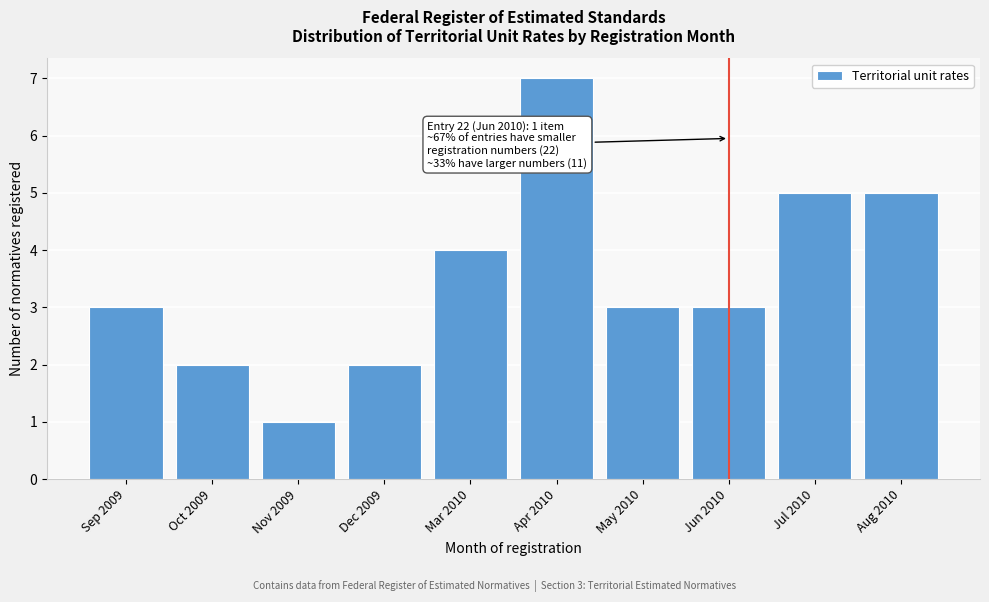

Reading left to right, what are all the values shown in this chart?

3	2	1	2	4	7	3	3	5	5